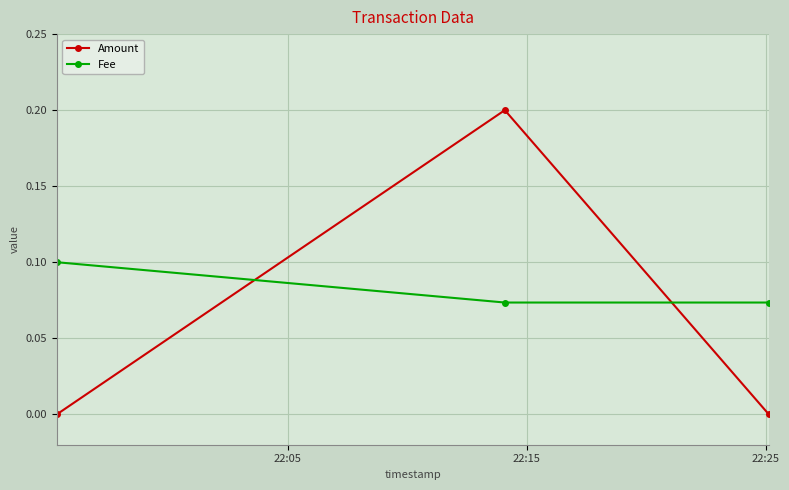

List the series in order of their overall mean, highest first.

Fee, Amount